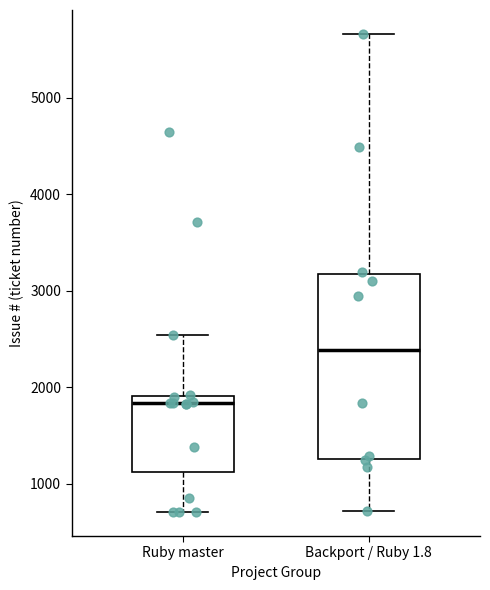

Reading left to right, read every box against the y-axis: the position of its median line, the range the box covers, and the ends of its whiskers. The values are not printed on the chart, so give them approximately, as read against the axis.

Ruby master: median 1800, box 1100 to 1900, whiskers 700 to 2500
Backport / Ruby 1.8: median 2400, box 1300 to 3200, whiskers 700 to 5700